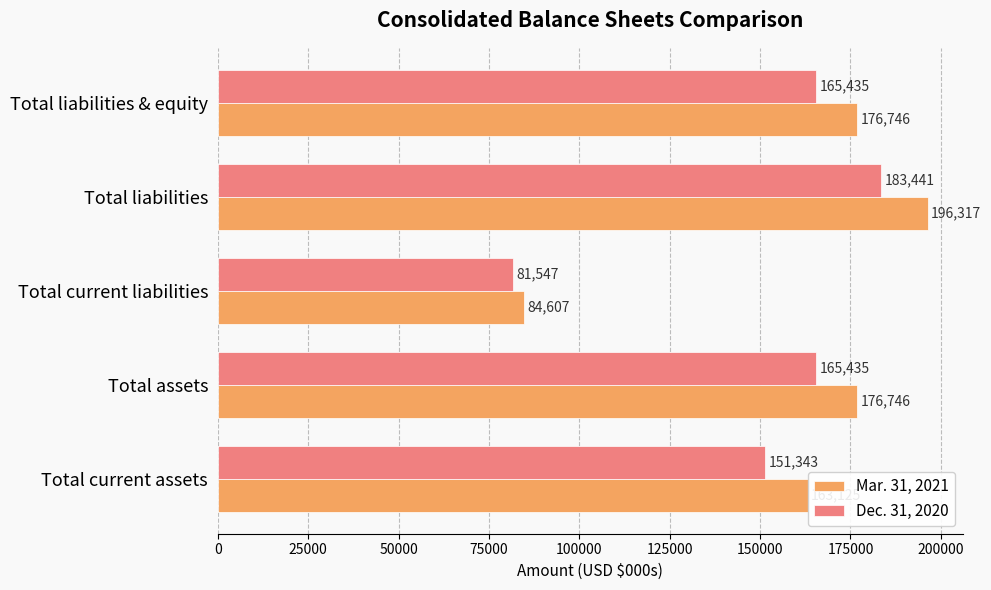

What is the minimum value for Dec. 31, 2020?

81547